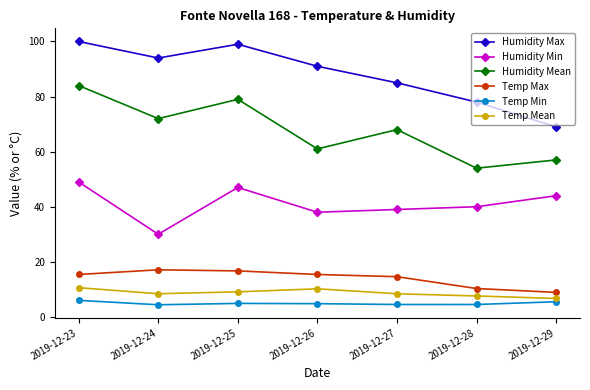

How many interior local peaks does the Humidity Min series have?

1